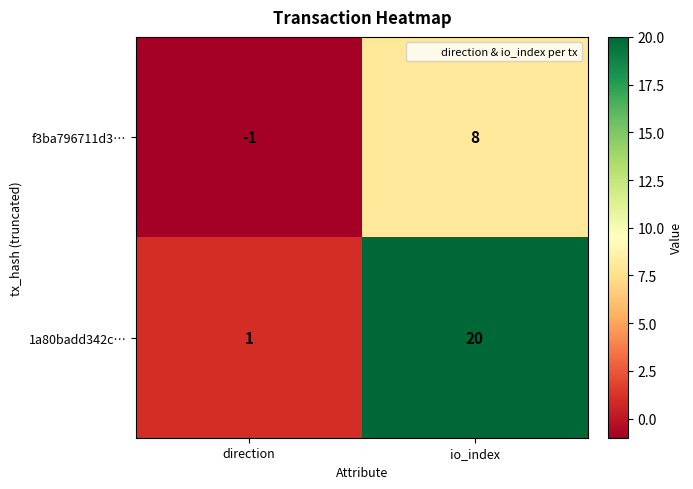

What is the sum of the f3ba796711d3… values at direction and io_index?

7